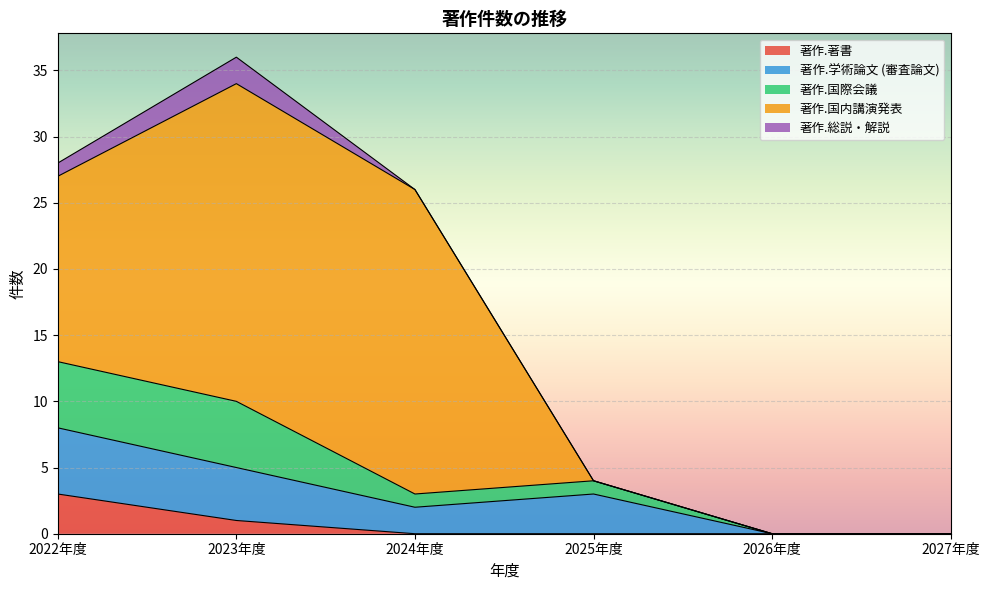

The value of 著作.国際会議 at 2022年度 is 2. True or false?

False